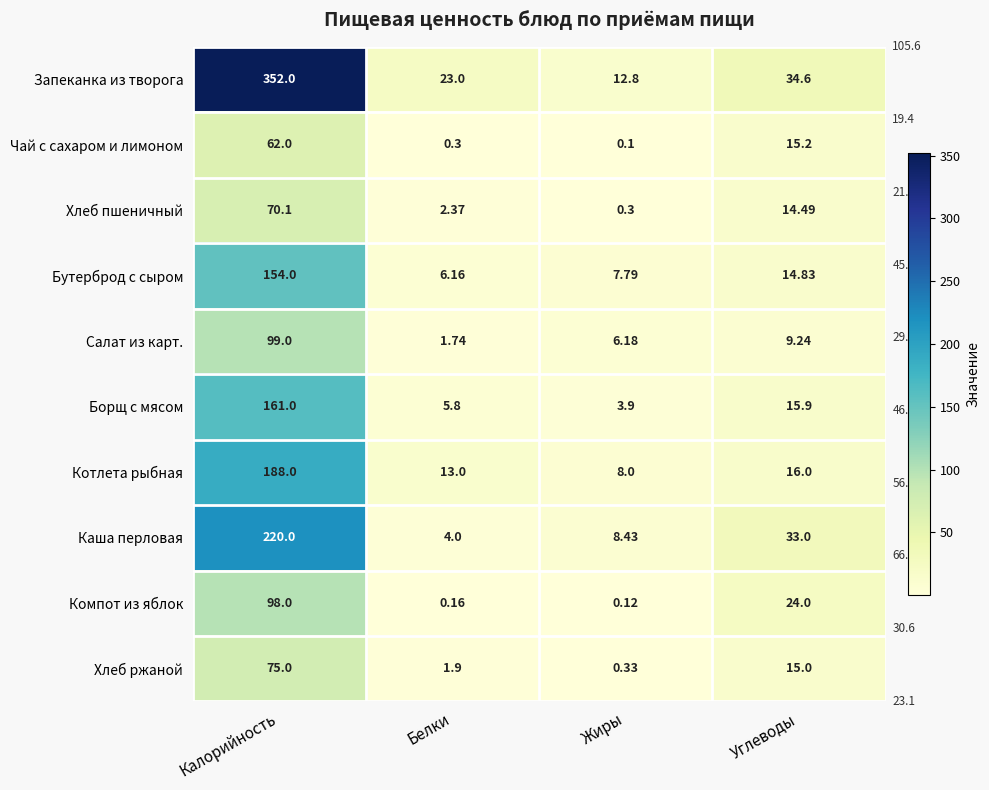

Which category has the highest value across all series?

Калорийность